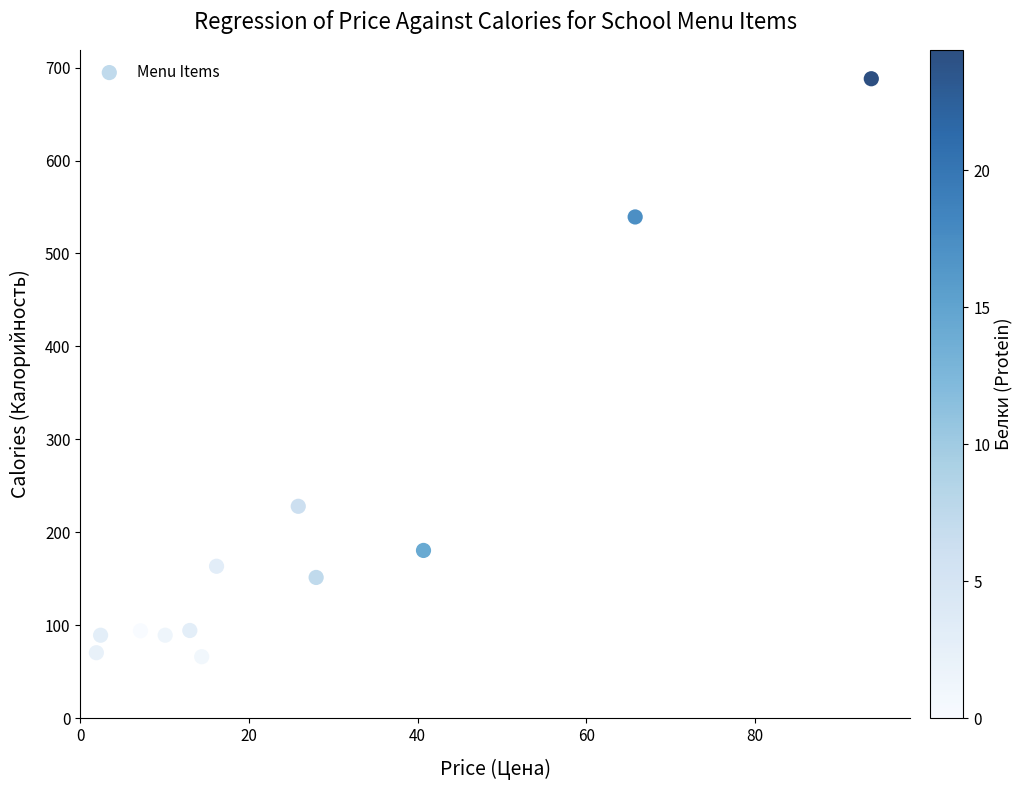

What Y value in the scatter plot is closest to 377?

228.0